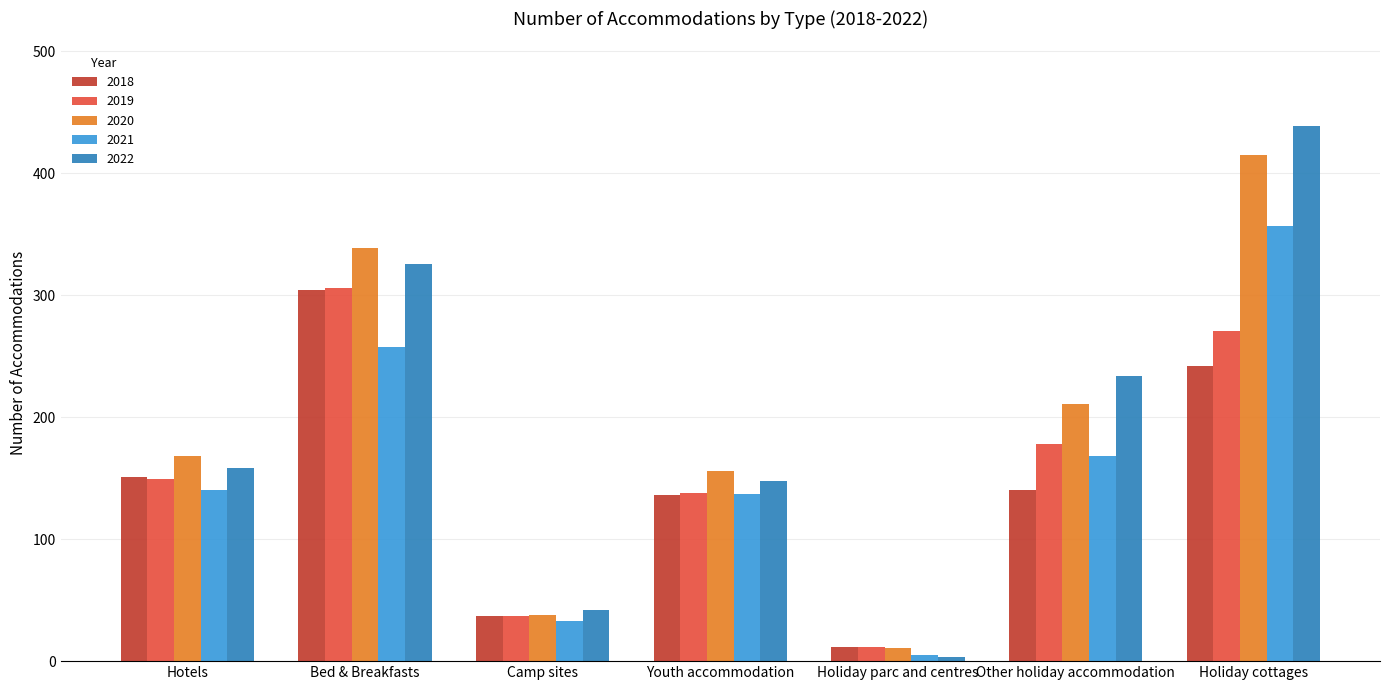

Which series has the largest range (max minus min)?

2022